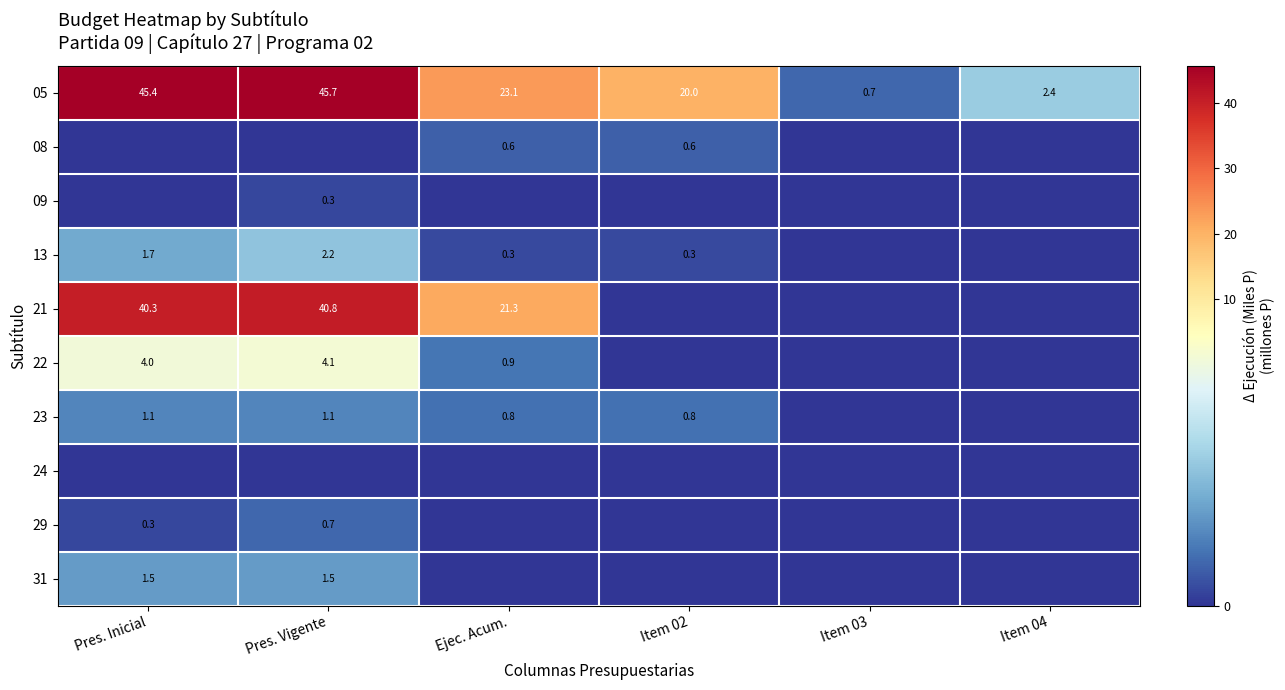

What is the highest value of the 21 series?

40.8